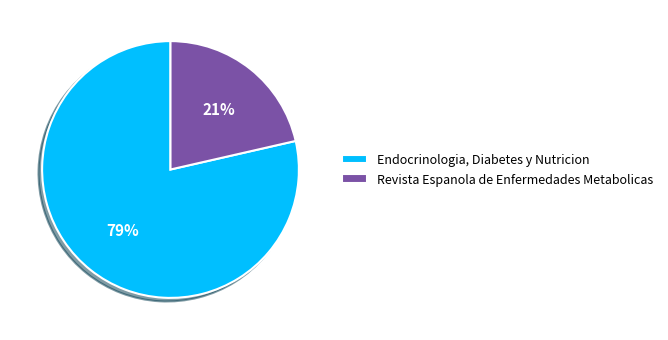

To the nearest percent, what is the average slice percentage?

50%